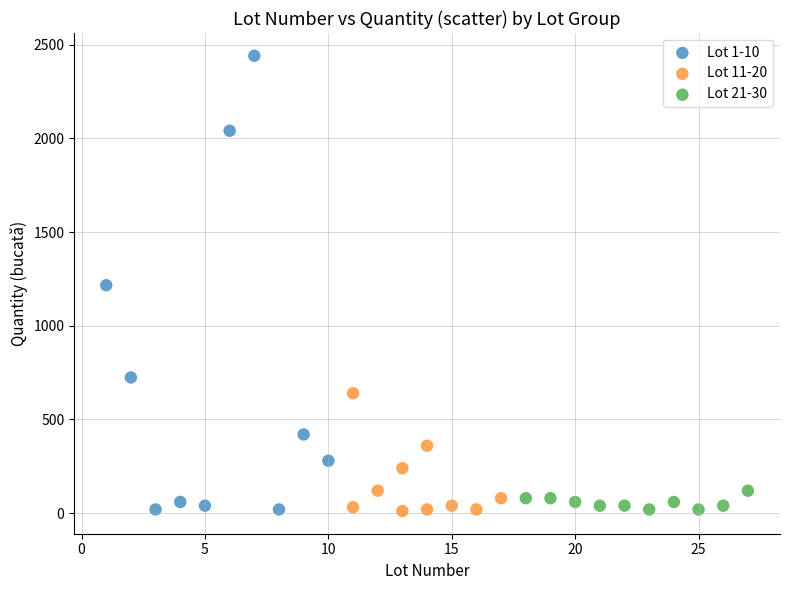

Which series has the largest Y range (max minus min)?

Lot 1-10